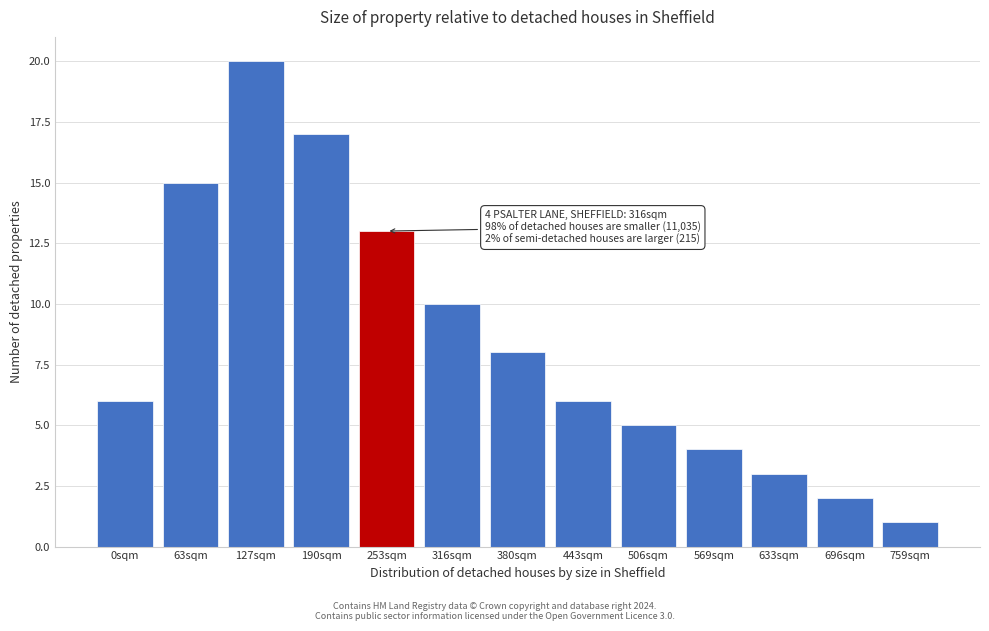

Reading left to right, list all the values displayed in this chart.

6	15	20	17	13	10	8	6	5	4	3	2	1